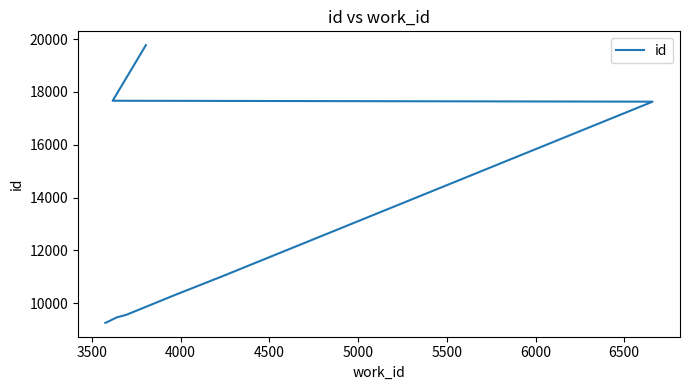

How many data points are above 11073?

4